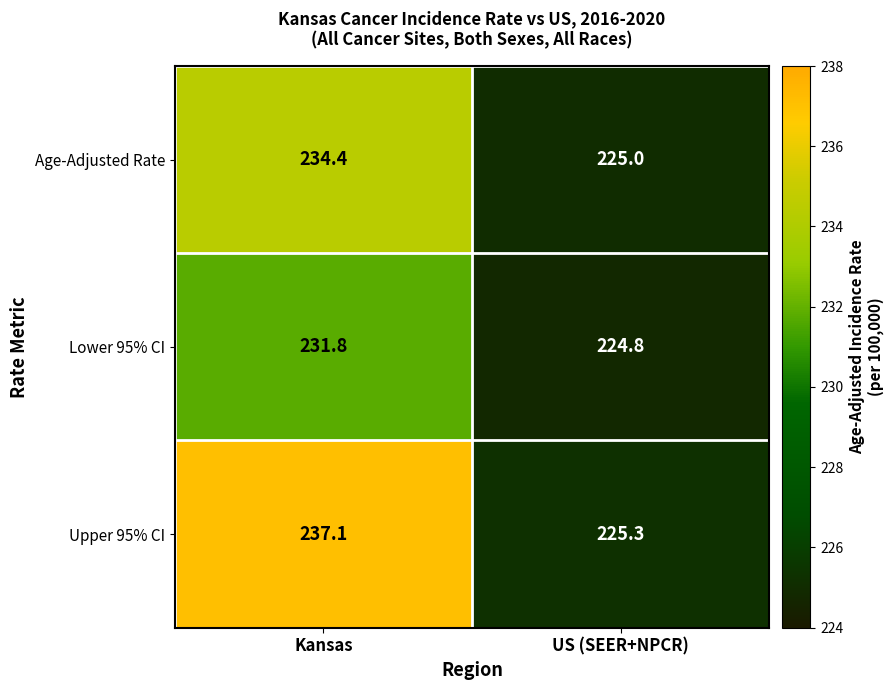

At US (SEER+NPCR), list the series in order from smallest to largest.

Lower 95% CI, Age-Adjusted Rate, Upper 95% CI